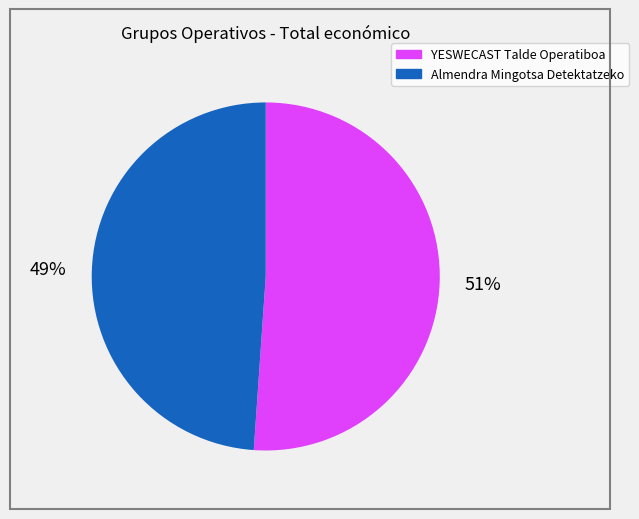

How many segments does this pie chart have?

2